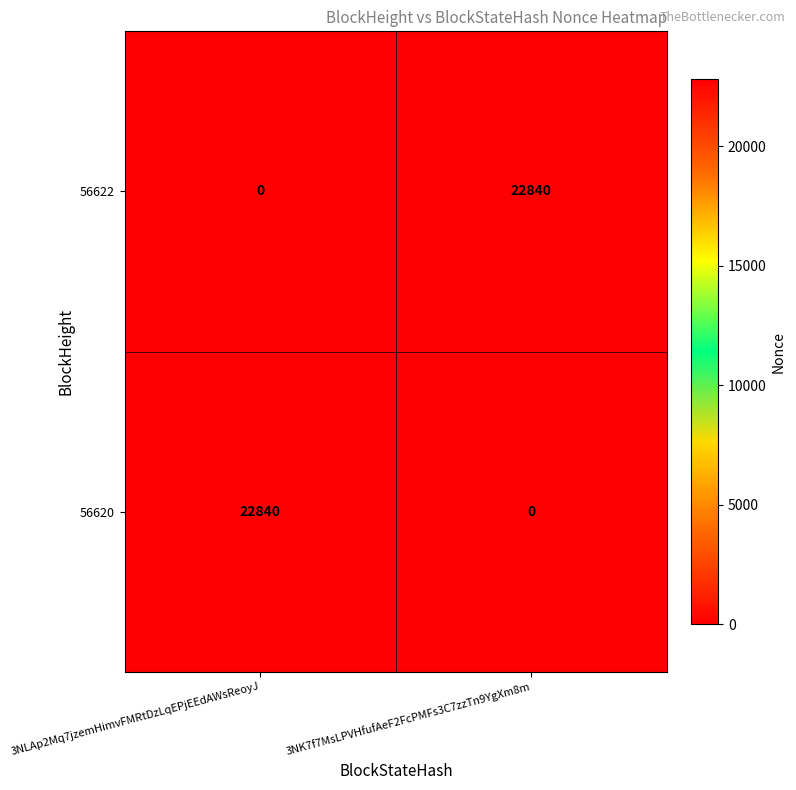

True or false: 56620 has a value of -10527 at 3NK7f7MsLPVHfufAeF2FcPMFs3C7zzTn9YgXm8m.

False